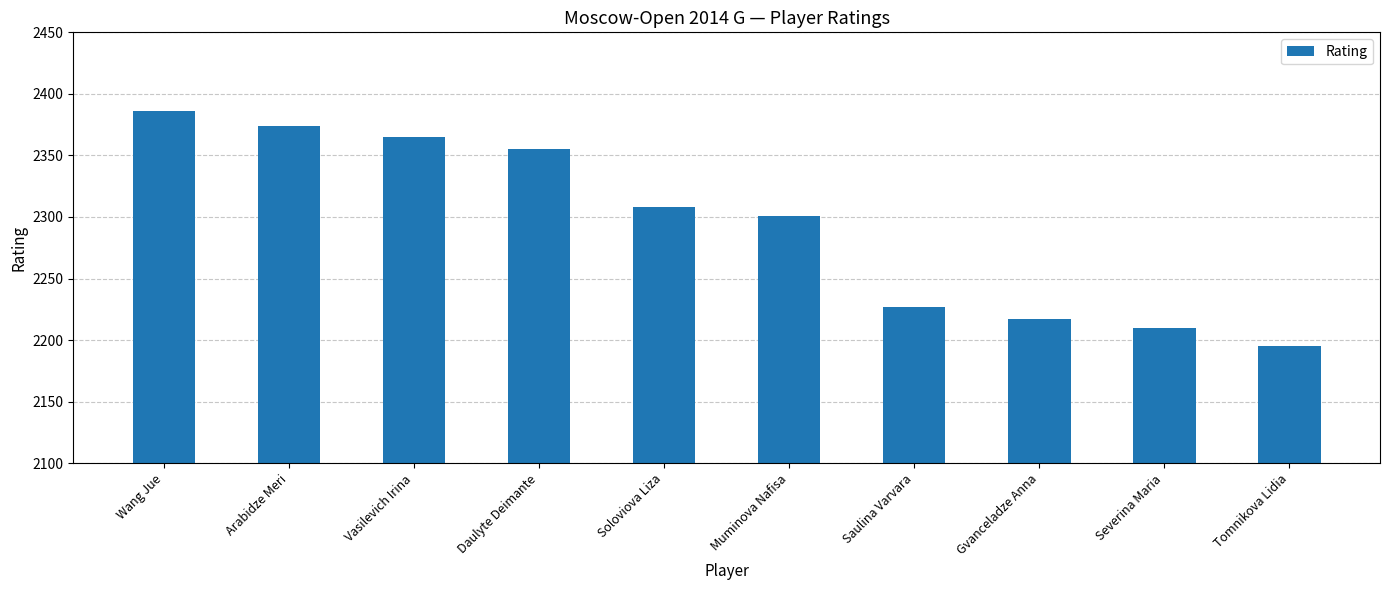

Which category has the lowest value across all series?

Tomnikova Lidia